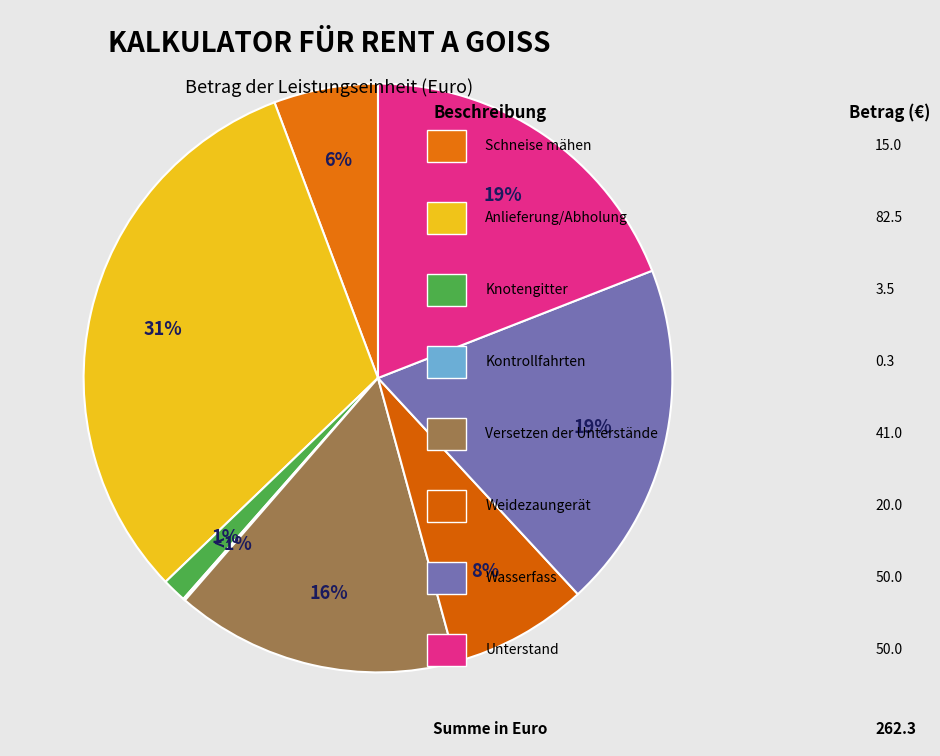

Do Kontrollfahrten and Schneise mähen together represent more than half of the pie?

No